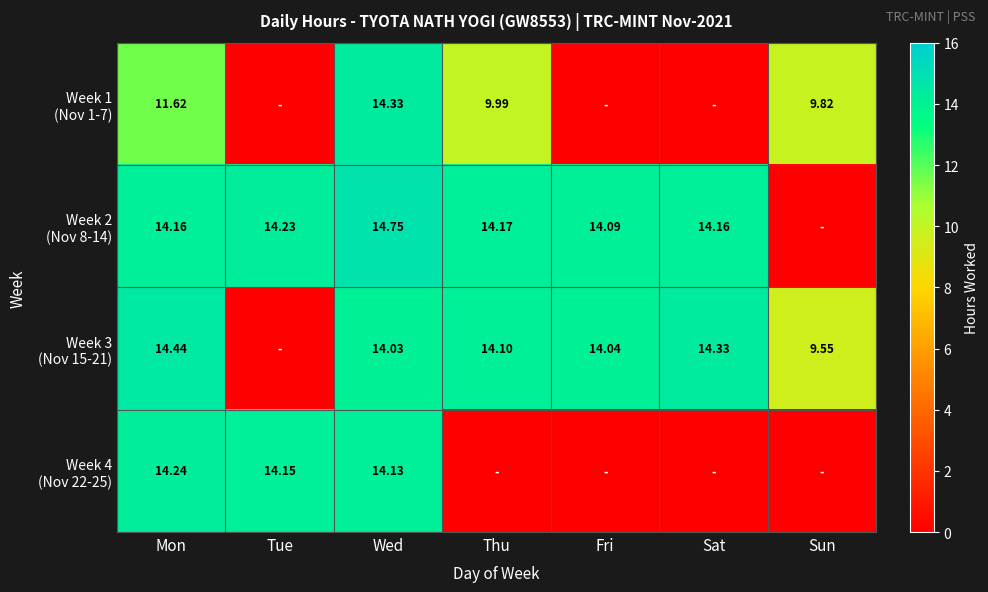

Which series has the largest total across all categories?

Week 2 (Nov 8-14)